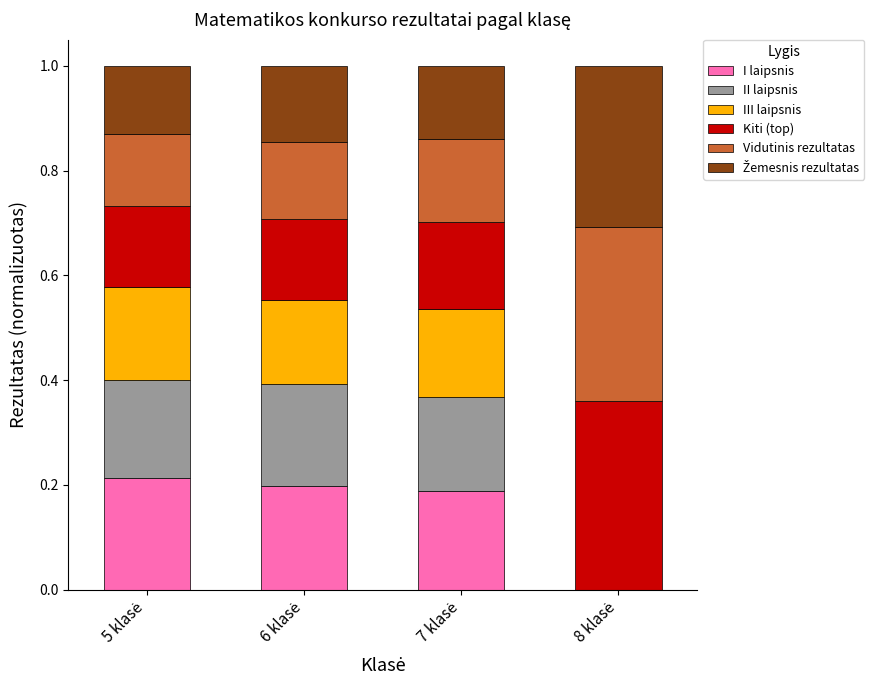

Rank the series by their maximum value, from highest to lowest.

Kiti (top), Vidutinis rezultatas, Žemesnis rezultatas, I laipsnis, II laipsnis, III laipsnis